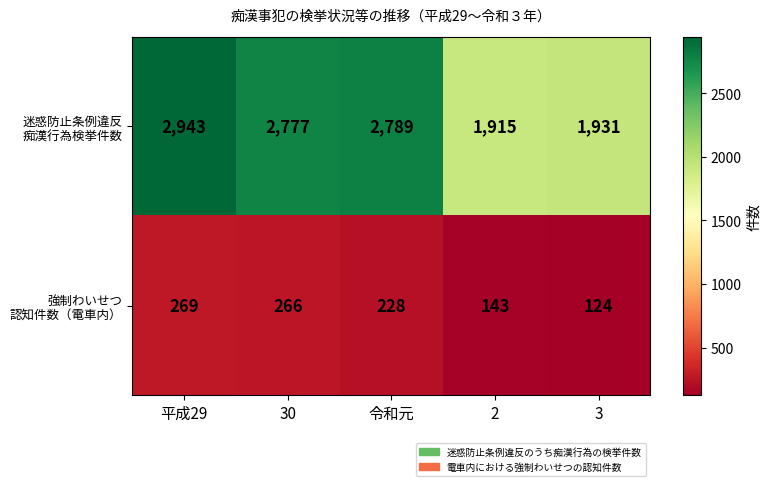

What is the total value across all series at 2?

2058